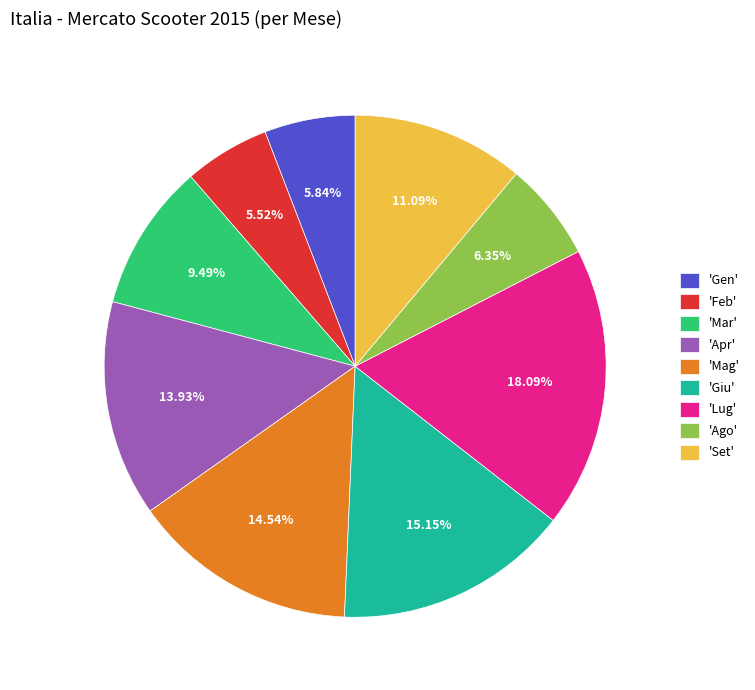

Approximately how many times larger is the value at 'Mar' compared to 'Set'?

0.9